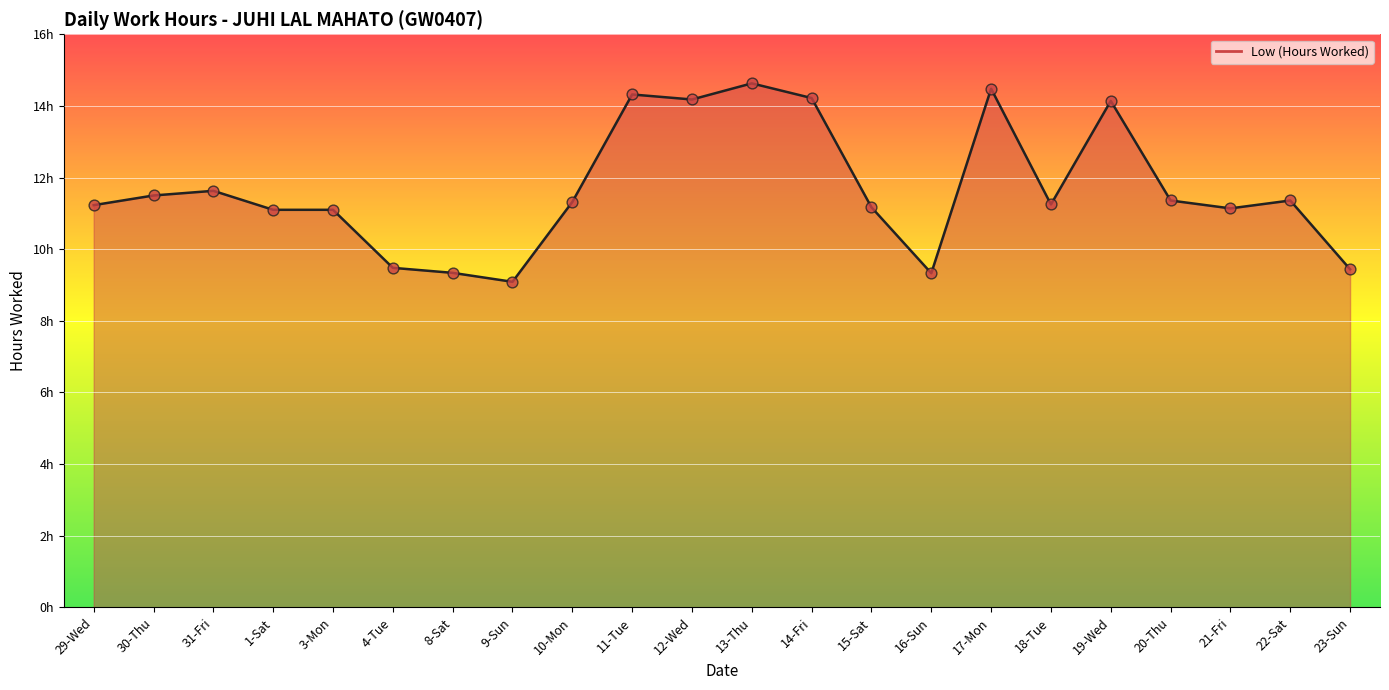

Approximately how many times larger is the value at 8-Sat compared to 3-Mon?

0.8